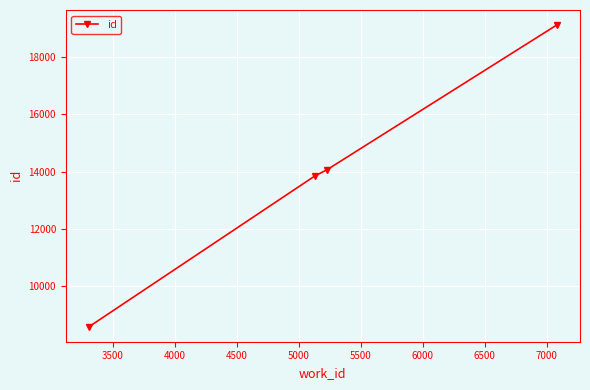

What is the maximum value shown in the chart?

19125